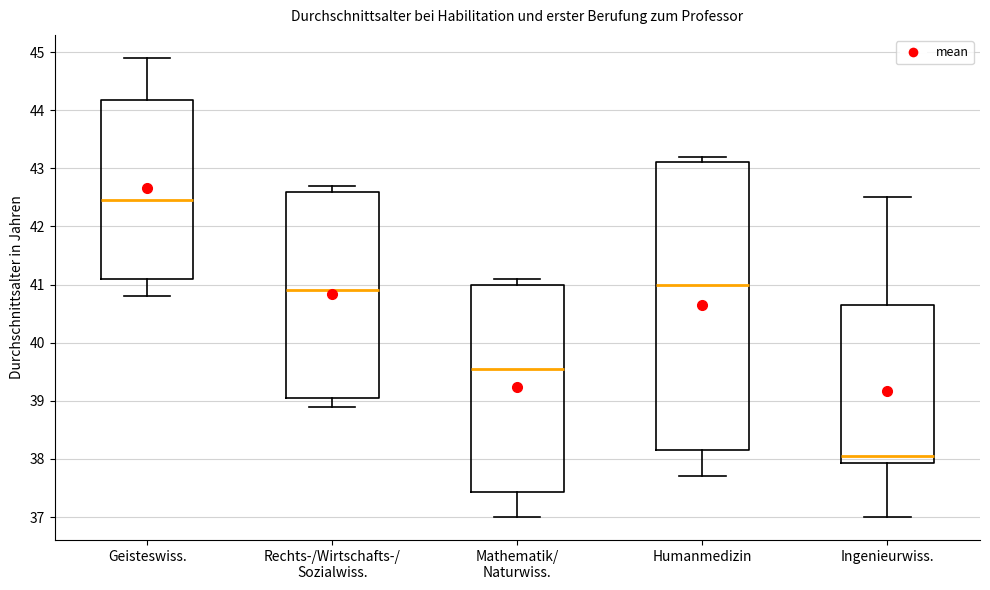

Reading left to right, read every box against the y-axis: the position of its median line, the range the box covers, and the ends of its whiskers. The values are not printed on the chart, so give them approximately, as read against the axis.

Geisteswiss.: median 42.5, box 41.1 to 44.2, whiskers 40.8 to 44.9
Rechts-/Wirtschafts-/ Sozialwiss.: median 40.9, box 39.1 to 42.6, whiskers 38.9 to 42.7
Mathematik/ Naturwiss.: median 39.6, box 37.4 to 41.0, whiskers 37.0 to 41.1
Humanmedizin: median 41.0, box 38.2 to 43.1, whiskers 37.7 to 43.2
Ingenieurwiss.: median 38.1, box 37.9 to 40.7, whiskers 37.0 to 42.5